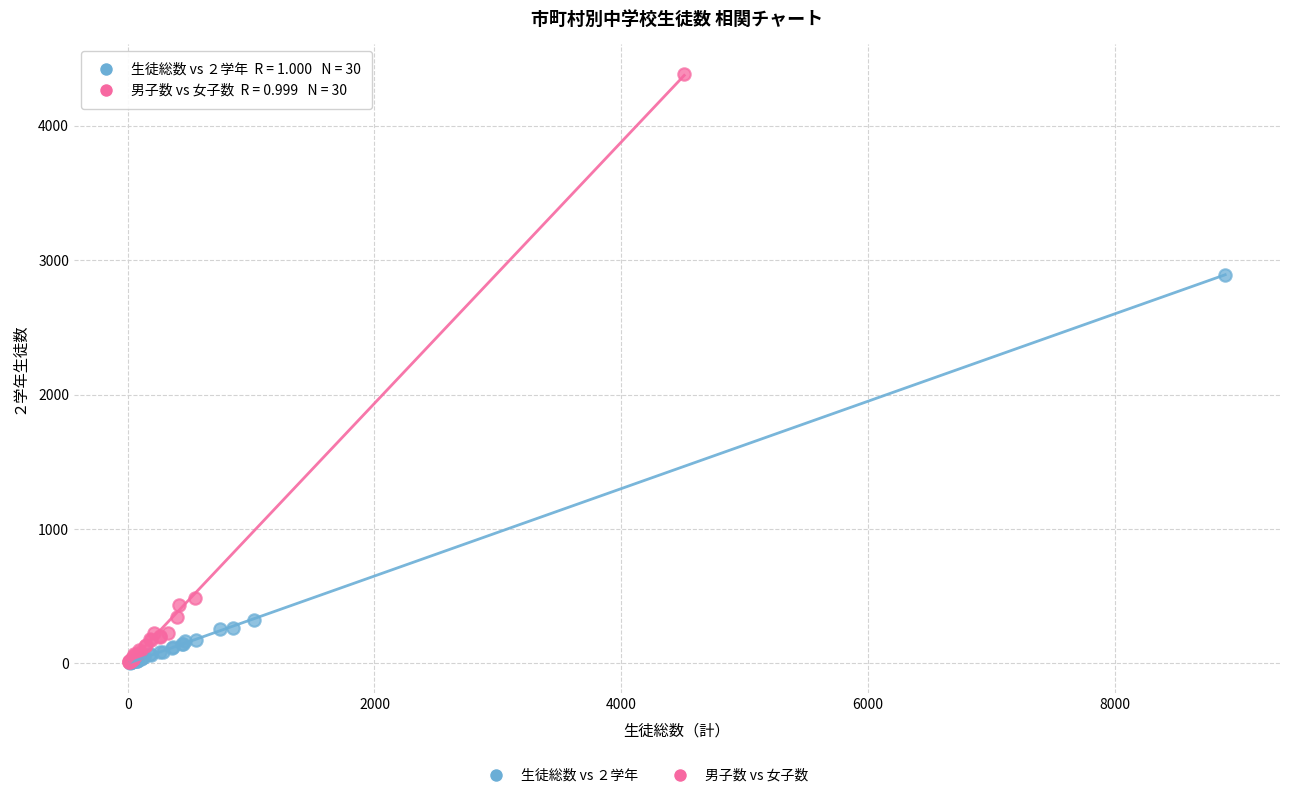

Which series has the largest Y range (max minus min)?

男子数 vs 女子数